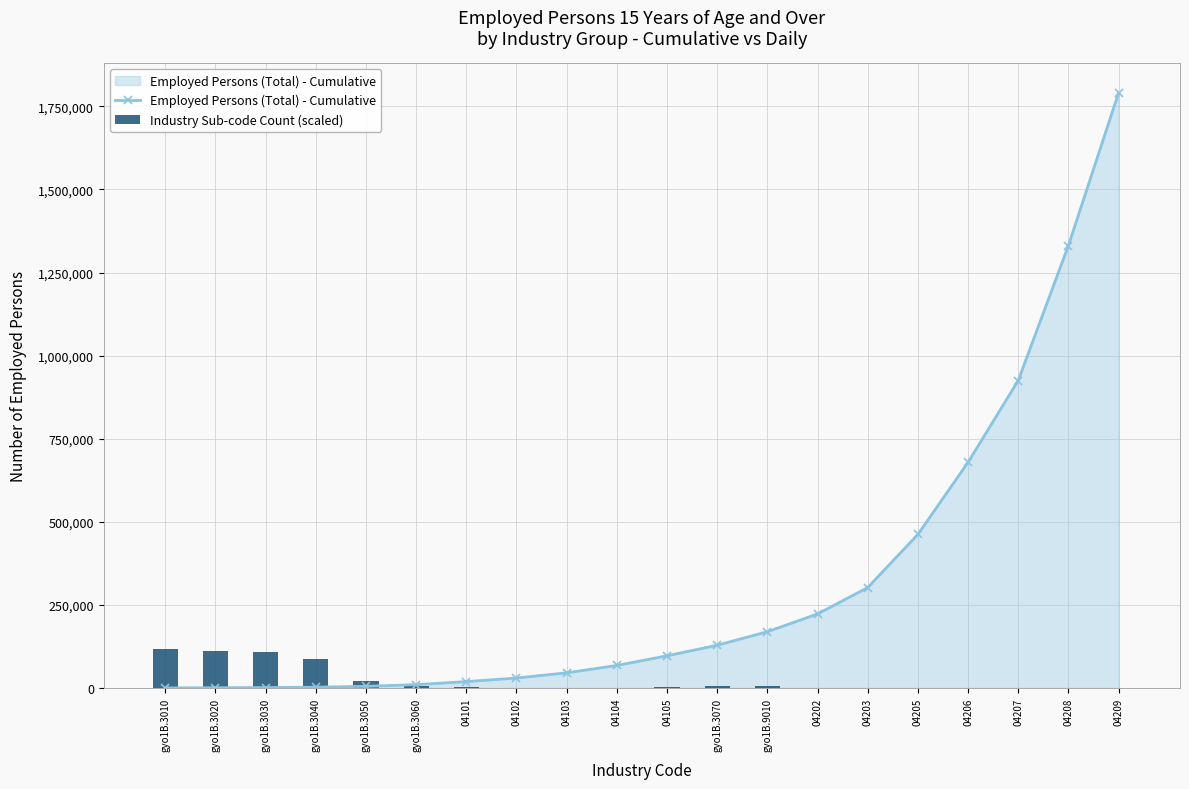

Which category has the highest value in the Industry Sub-code Count (scaled) series?

gyo1B.3010